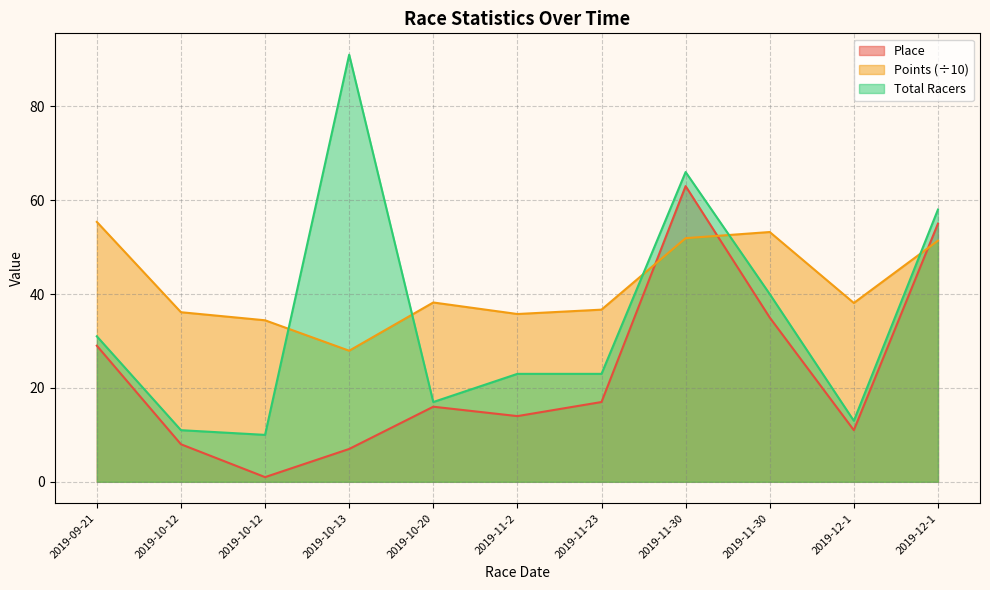

Where does the Total Racers series first go above 23?

2019-09-21